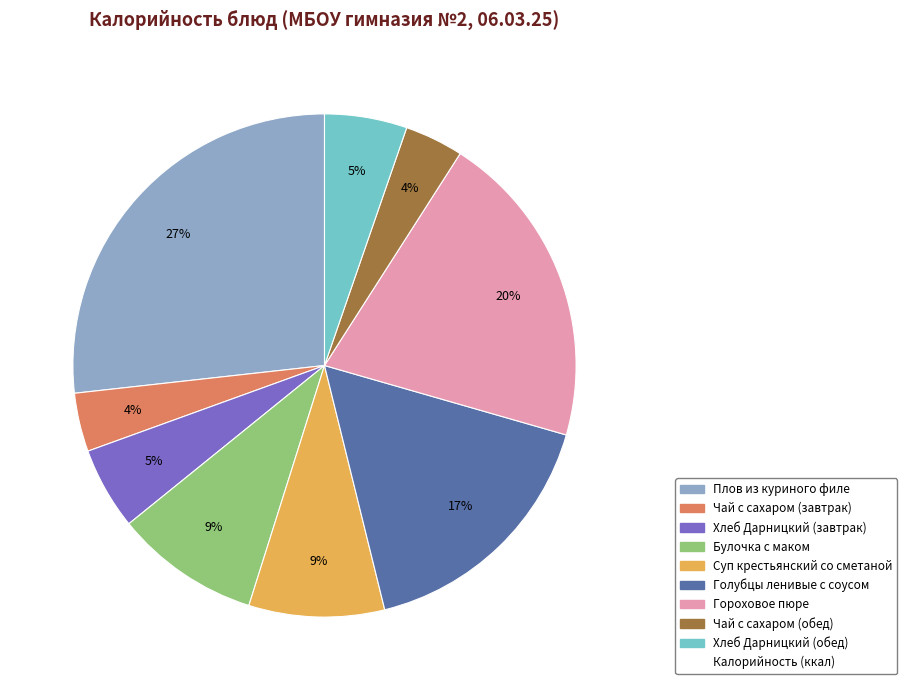

To the nearest percent, what is the difference between the largest and smallest slice percentages?

23%